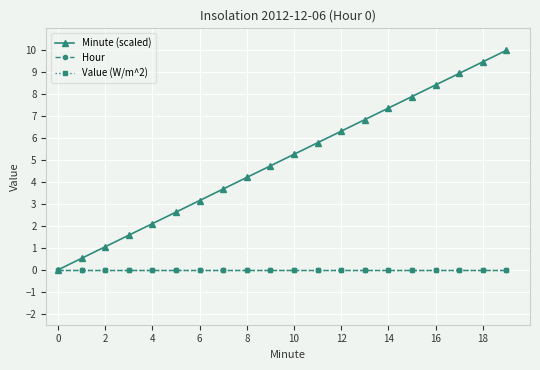

Does the chart have visible grid lines?

Yes